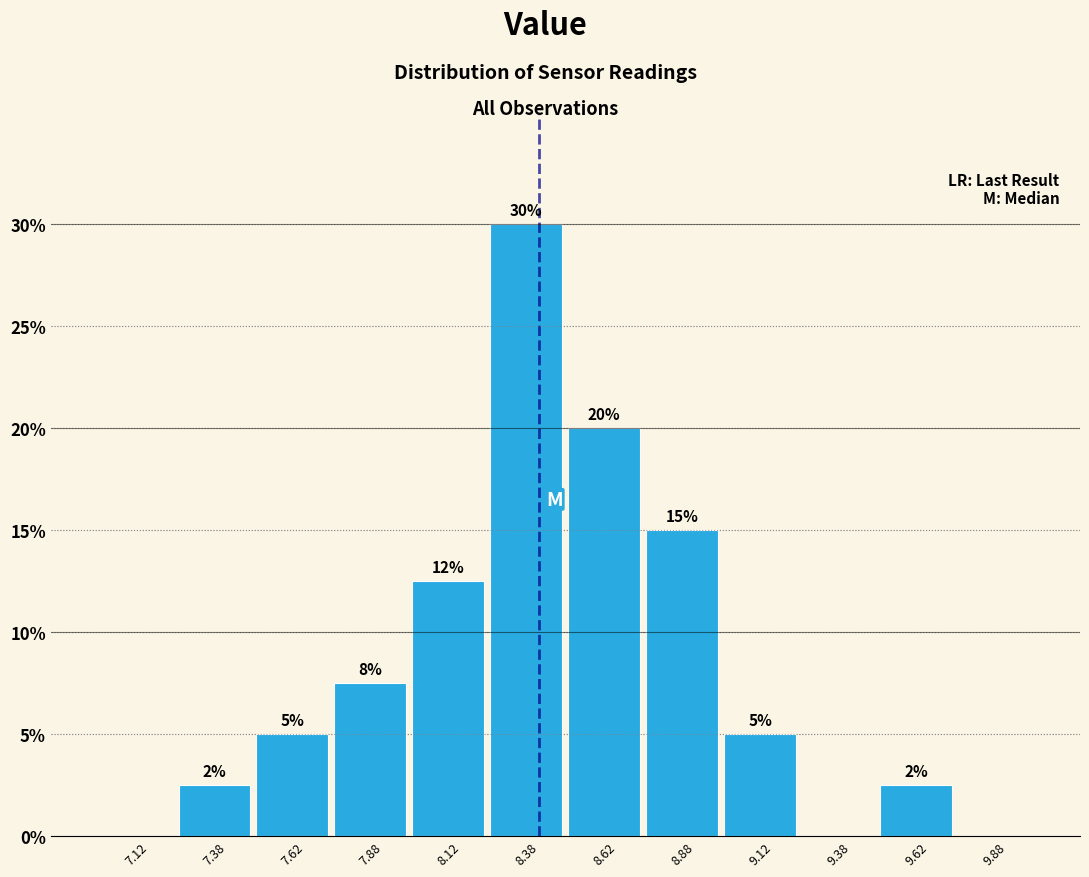

Over which range of the x-axis is the bar tallest?

8.25 to 8.50